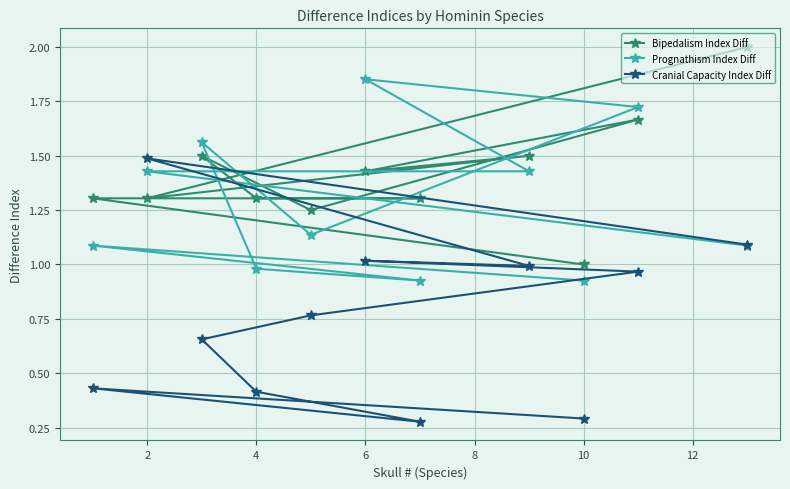

What is the lowest value of the Prognathism Index Diff series?

0.9